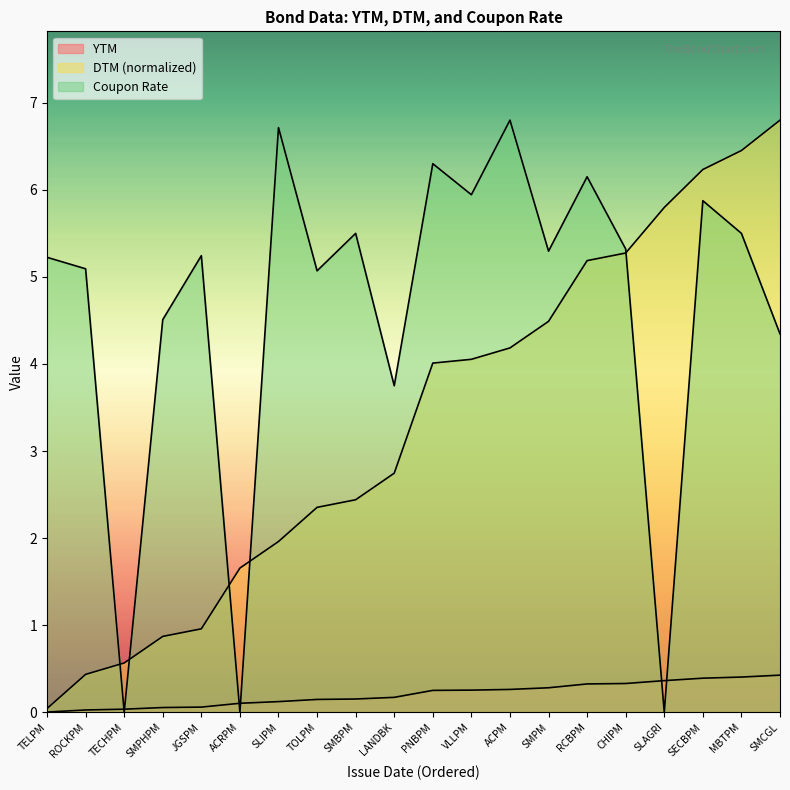

What is the sum of all DTM values?

66.5